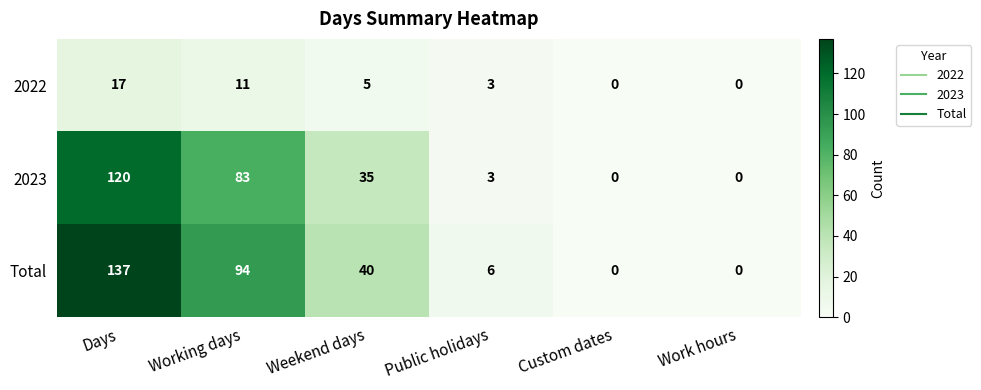

At which category is the sum across all series the highest?

Days